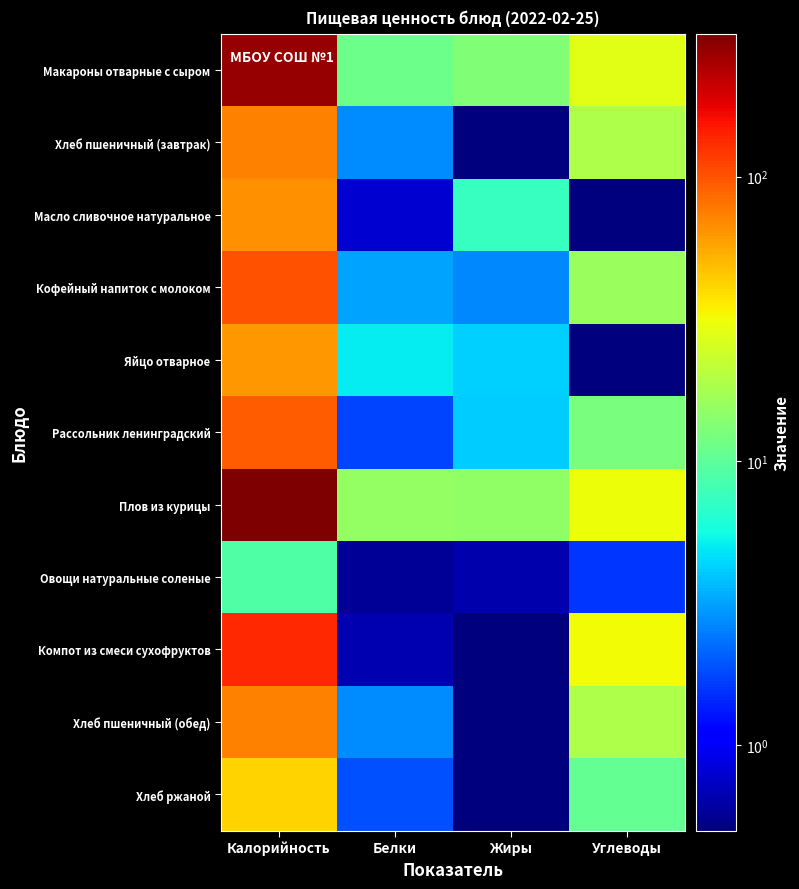

Reading left to right, what are all the values shown in this chart?

Макароны отварные с сыром: Калорийность=275.9	Белки=11.2	Жиры=13.1	Углеводы=28.1
Хлеб пшеничный (завтрак): Калорийность=72.9	Белки=2.7	Жиры=0.2	Углеводы=18.8
Масло сливочное натуральное: Калорийность=66.0	Белки=0.8	Жиры=7.2	Углеводы=0.1
Кофейный напиток с молоком: Калорийность=100.6	Белки=3.2	Жиры=2.7	Углеводы=15.9
Яйцо отварное: Калорийность=62.0	Белки=5.0	Жиры=4.2	Углеводы=0.4
Рассольник ленинградский: Калорийность=94.3	Белки=1.8	Жиры=4.2	Углеводы=12.5
Плов из курицы: Калорийность=318.6	Белки=15.4	Жиры=14.8	Углеводы=30.6
Овощи натуральные соленые: Калорийность=9.0	Белки=0.6	Жиры=0.7	Углеводы=1.6
Компот из смеси сухофруктов: Калорийность=132.8	Белки=0.7	Жиры=0.1	Углеводы=32.0
Хлеб пшеничный (обед): Калорийность=72.9	Белки=2.7	Жиры=0.2	Углеводы=18.8
Хлеб ржаной: Калорийность=42.0	Белки=1.9	Жиры=0.1	Углеводы=10.3